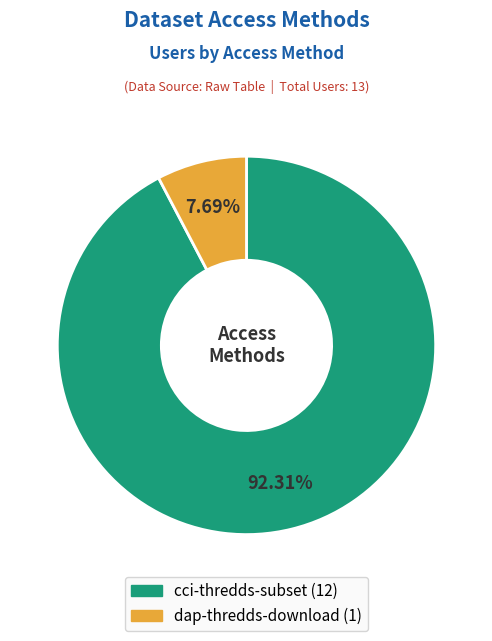

Do dap-thredds-download and cci-thredds-subset together represent more than half of the pie?

Yes